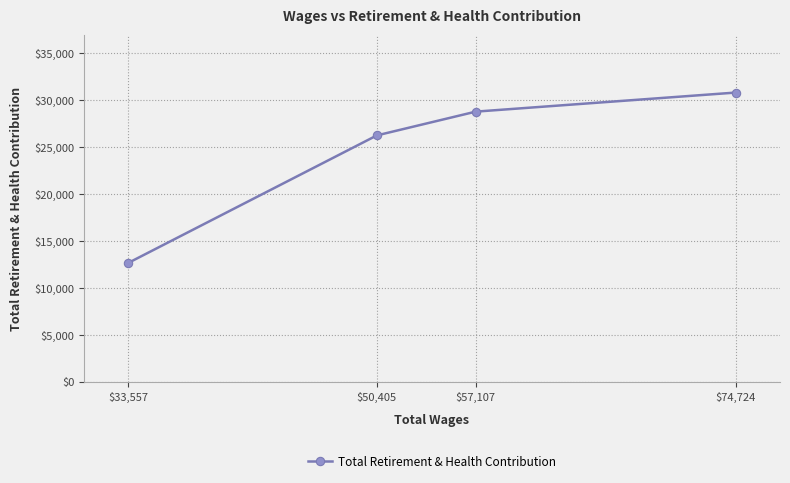

The value at $57,107 is 28788. True or false?

True